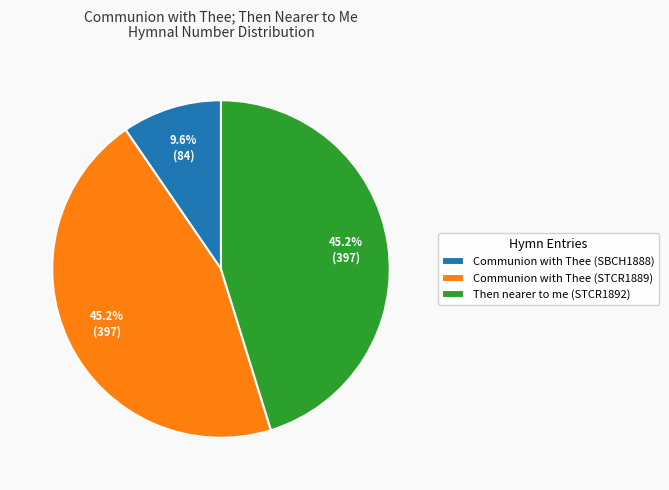

Does any single category account for the majority?

No